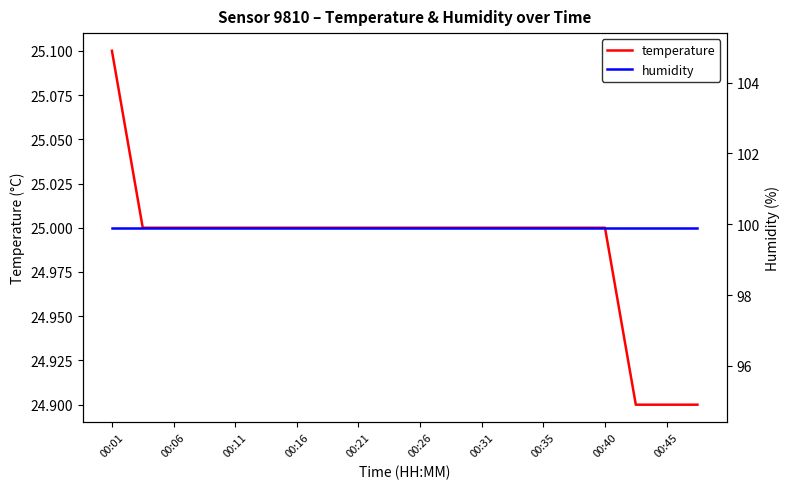

At which category is the sum across all series the highest?

00:01